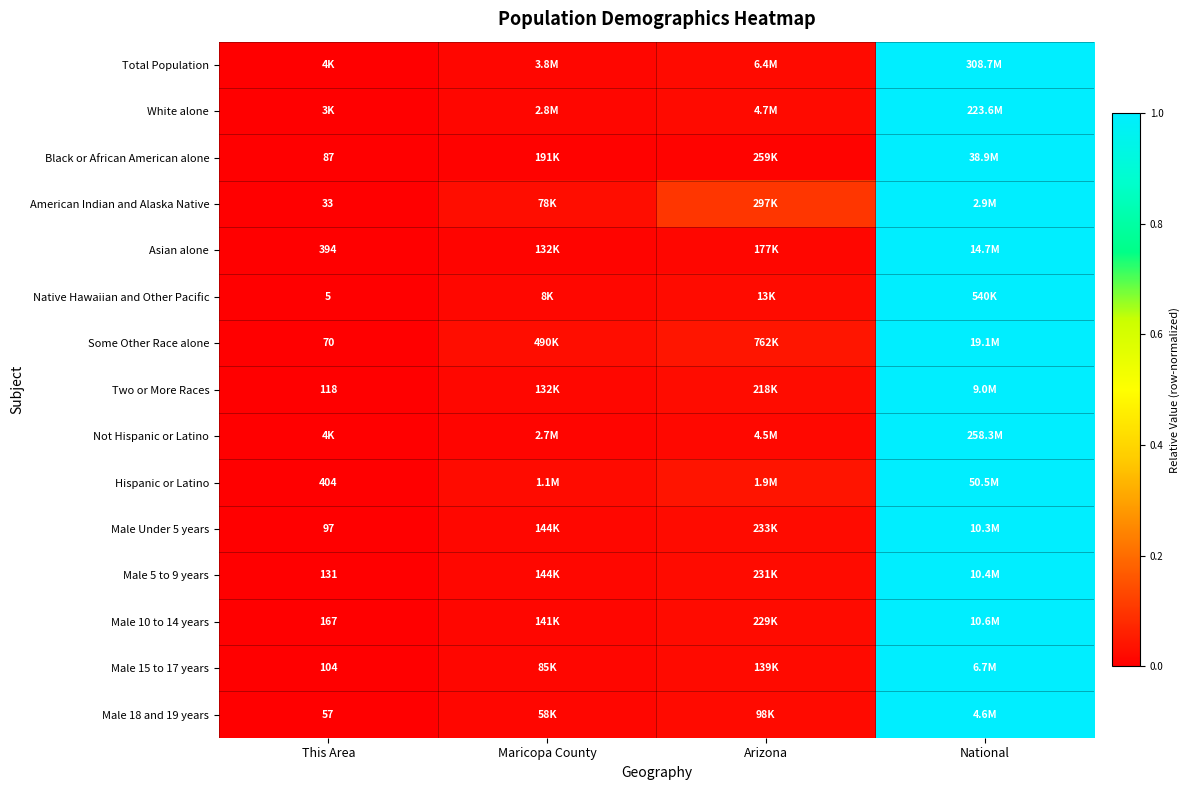

Is the value of Male 15 to 17 years at Arizona greater than the value of Native Hawaiian and Other Pacific at National?

No